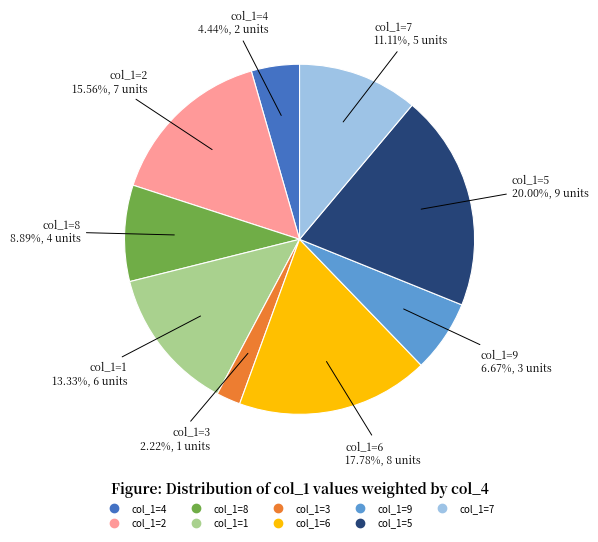

What percentage is the col_1=7 slice, to the nearest percent?

11%